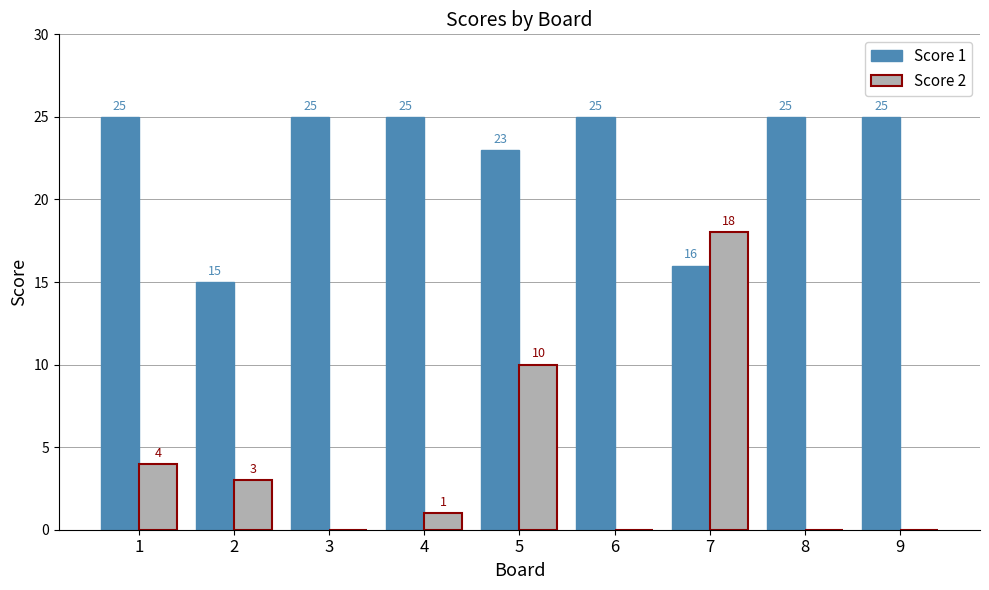

Is the value of Score 2 at 3 greater than the value of Score 1 at 6?

No